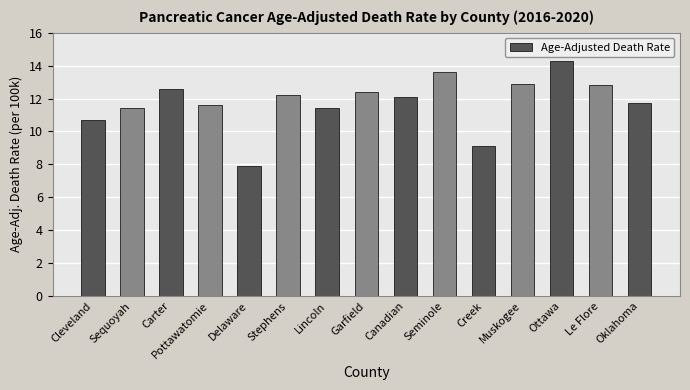

What is the value of the 4th bar from the left?

11.6